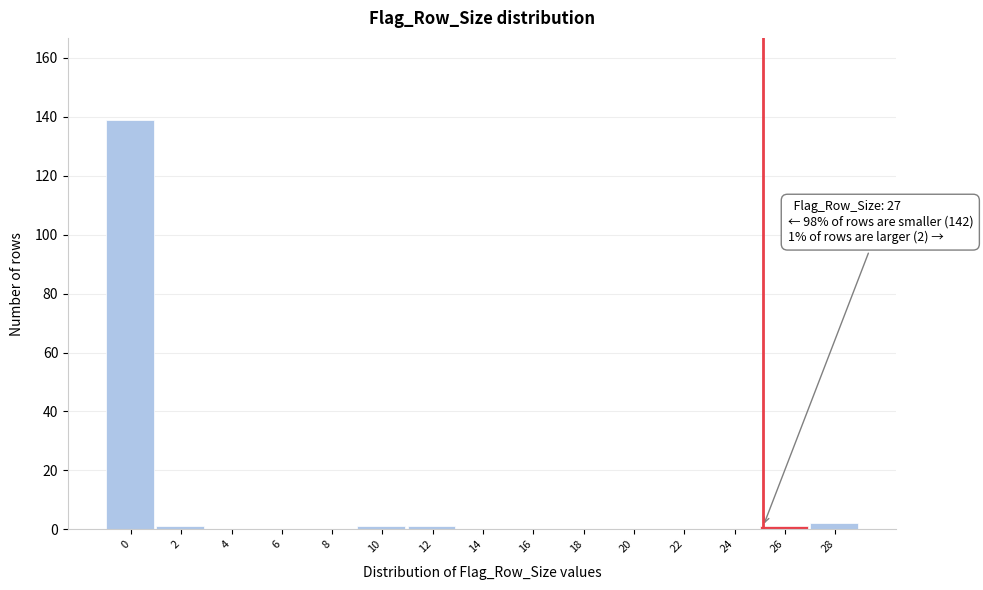

What is the sum of all values?

145